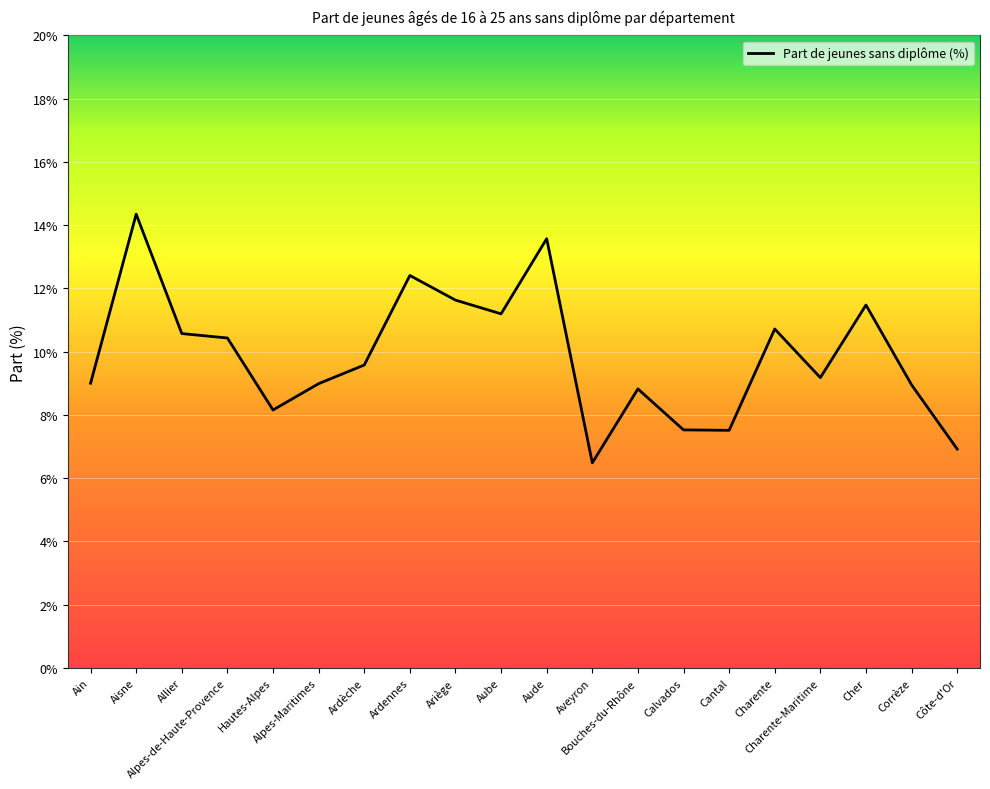

What is the change in value from Hautes-Alpes to Ardèche?

+1.4